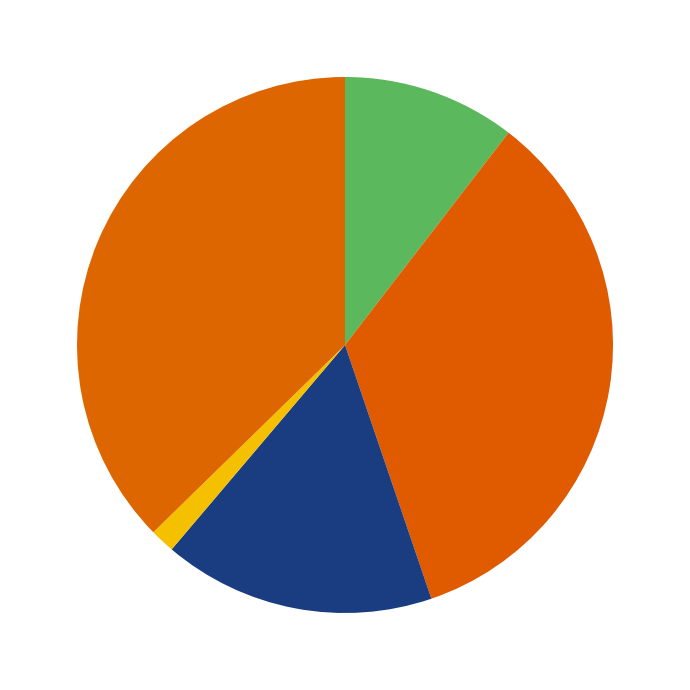

What is the smallest slice in the pie chart?

Board 4